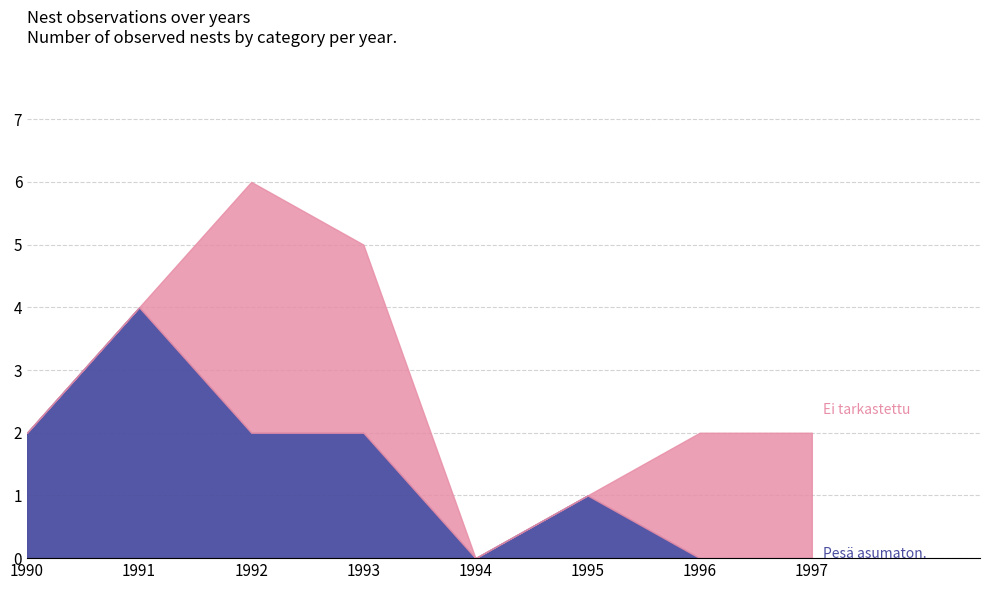

Does the chart display data point markers on the line(s)?

No